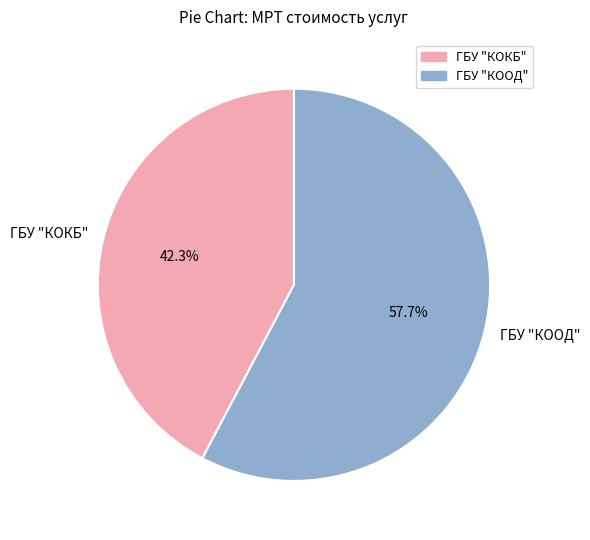

Do ГБУ "КООД" and ГБУ "КОКБ" together represent more than half of the pie?

Yes